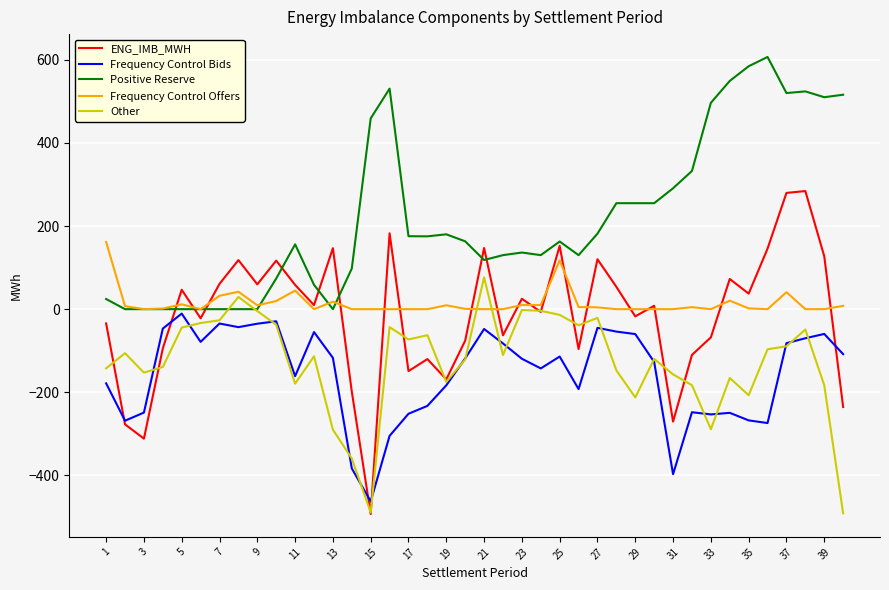

What is the highest value of the ENG_IMB_MWH series?

284.2